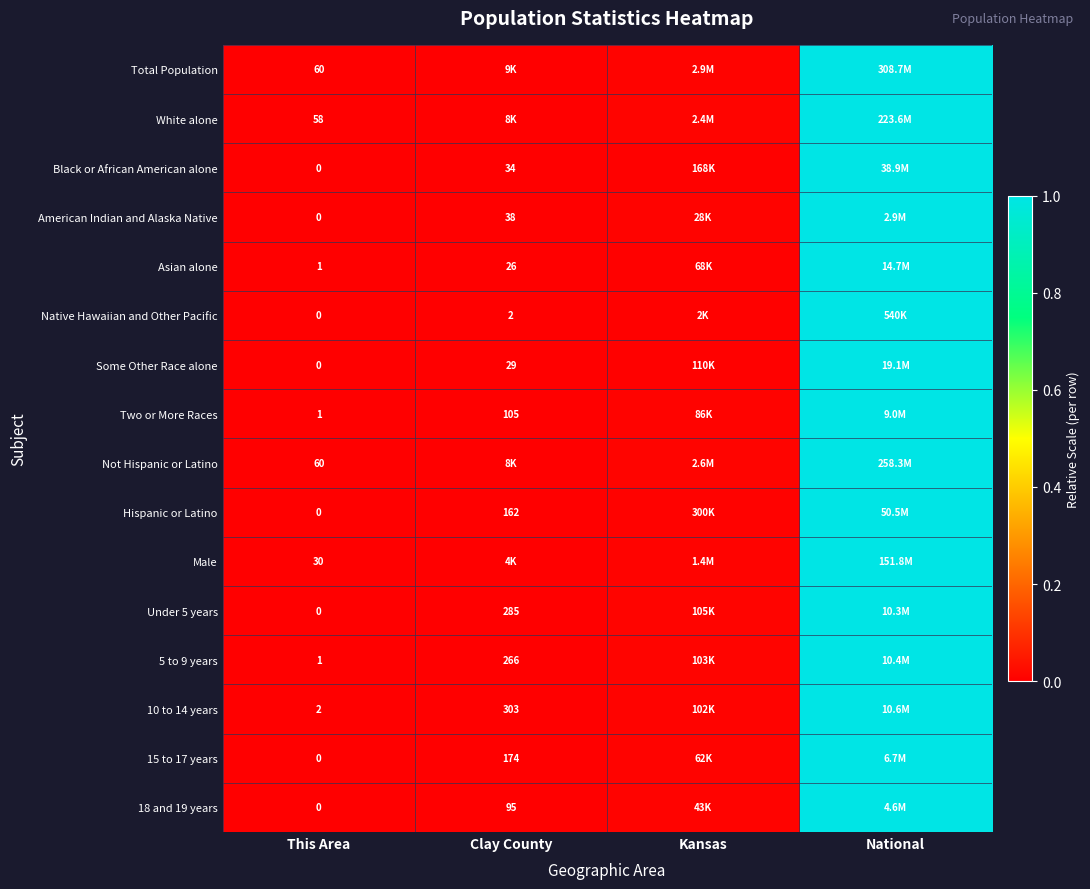

Which series has the largest range (max minus min)?

Total Population